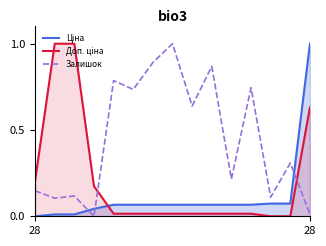

At which category is the sum across all series the highest?

28